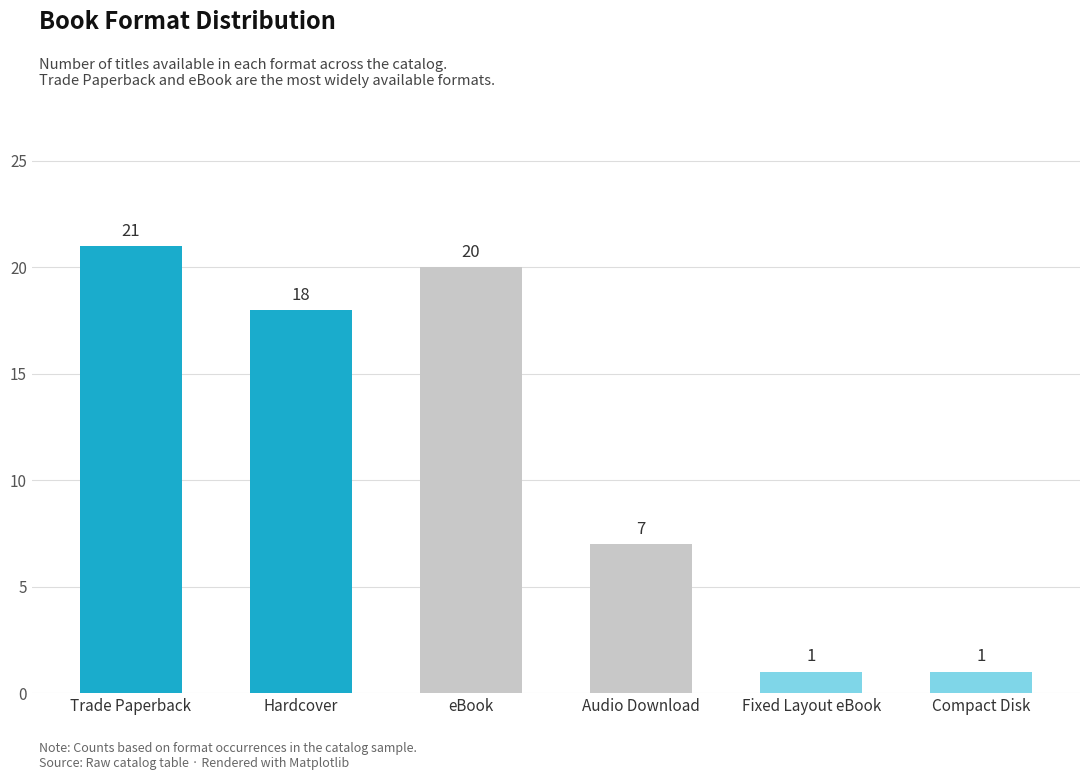

Where does the data first go above 18?

Trade Paperback